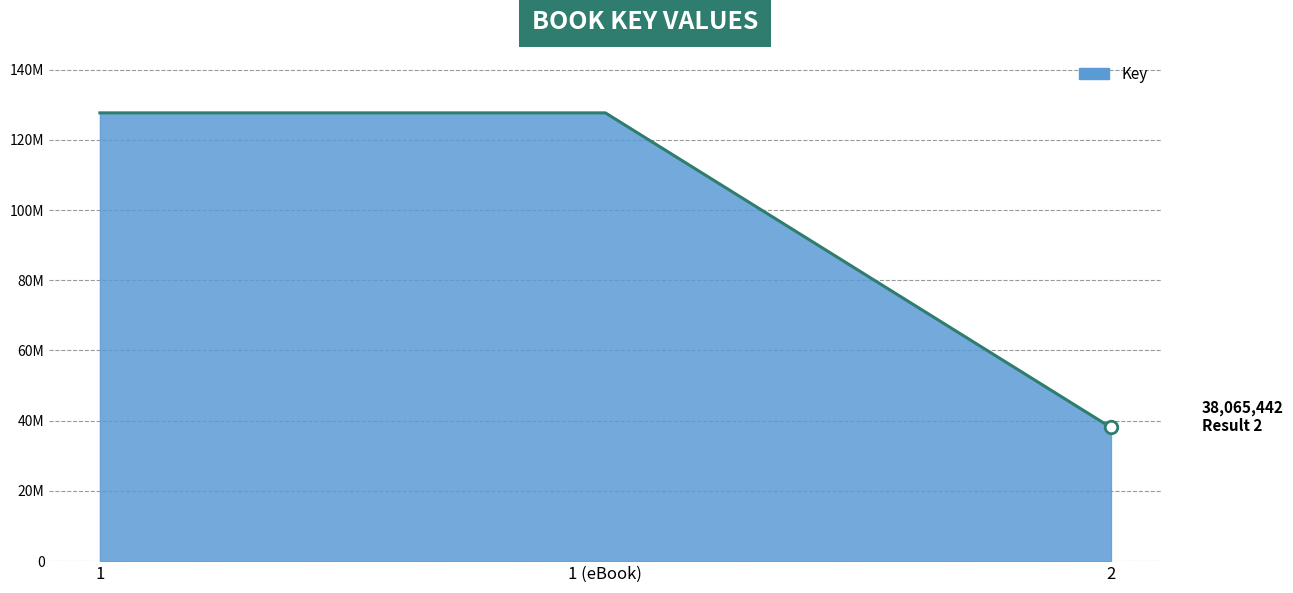

Reading left to right, what are all the values shown in this chart?

127662848	127662848	38065442